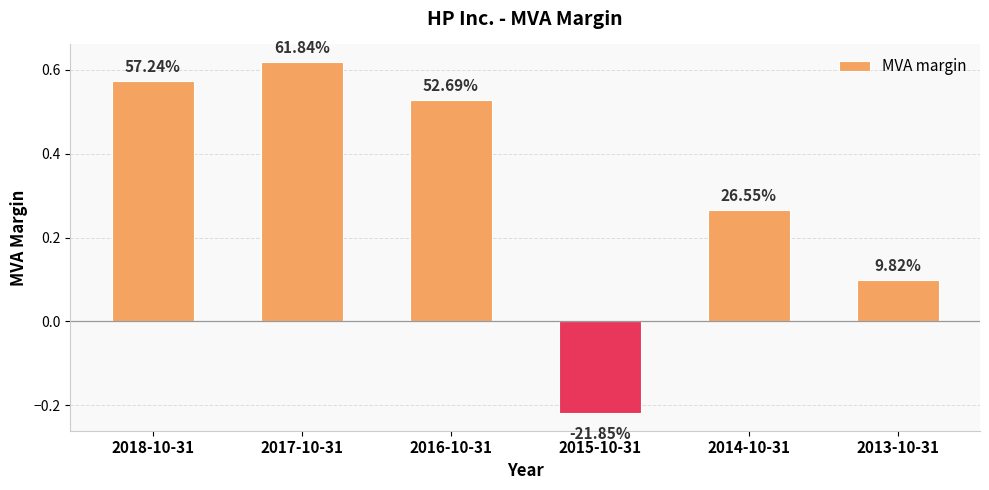

Which label corresponds to the largest value in the chart?

2017-10-31